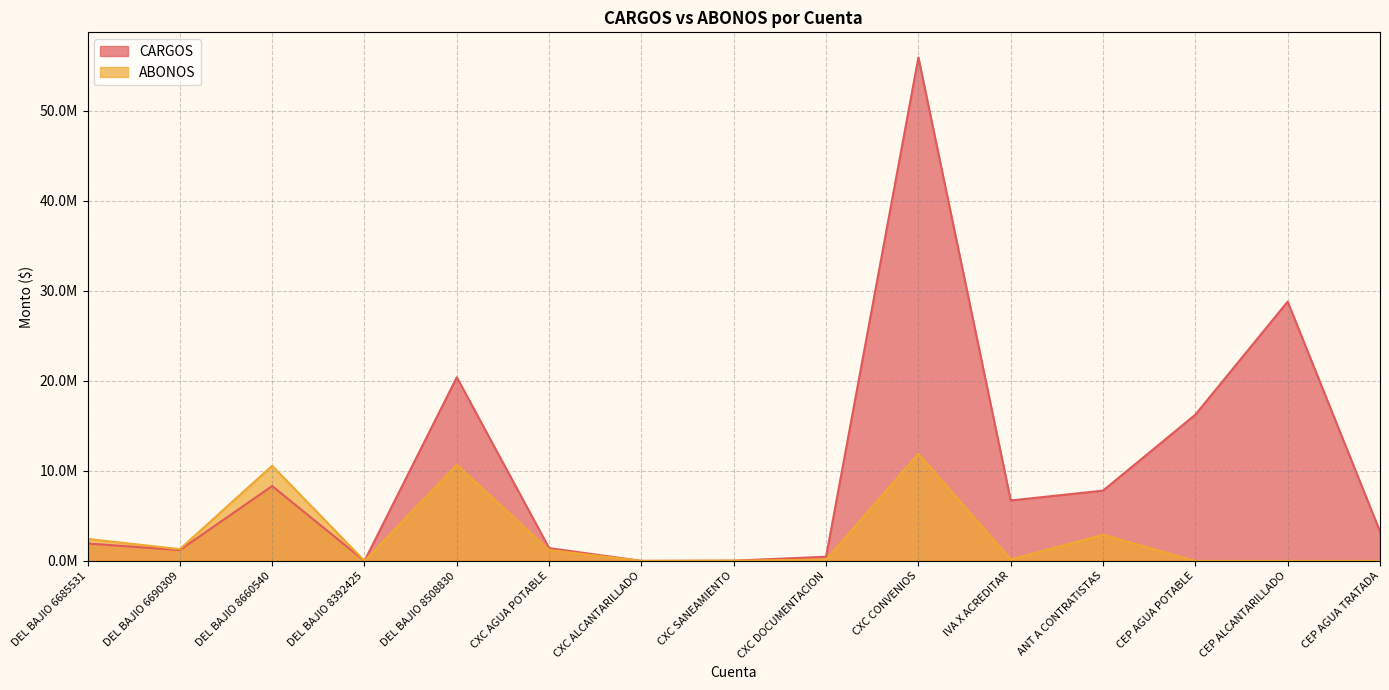

At which category does CARGOS reach its first local valley?

DEL BAJIO 6690309